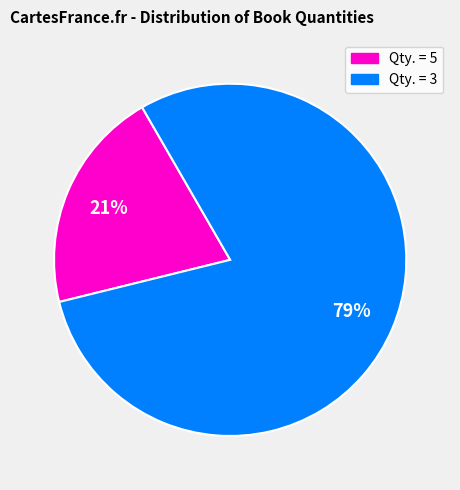

Does any single category account for the majority?

Yes